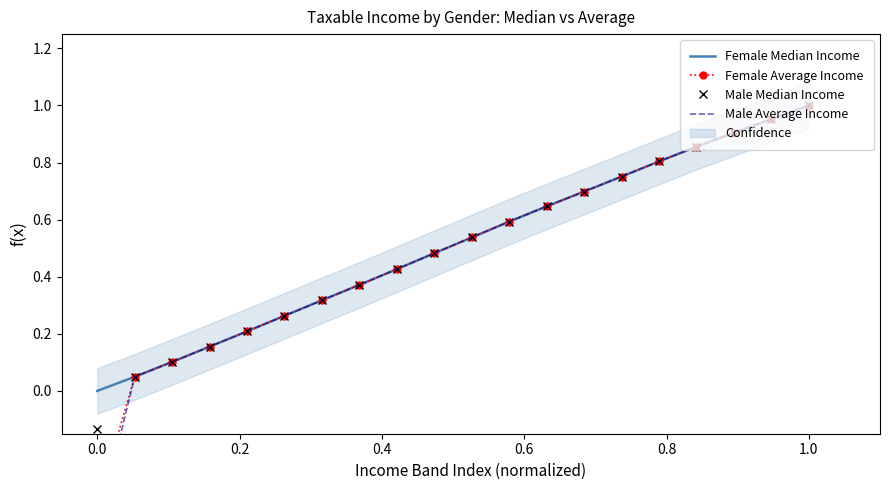

How many series are shown in this chart?

4